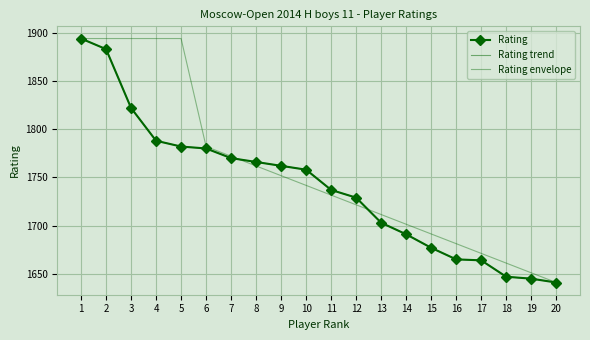

True or false: Rating trend and Rating cross at least once.

False